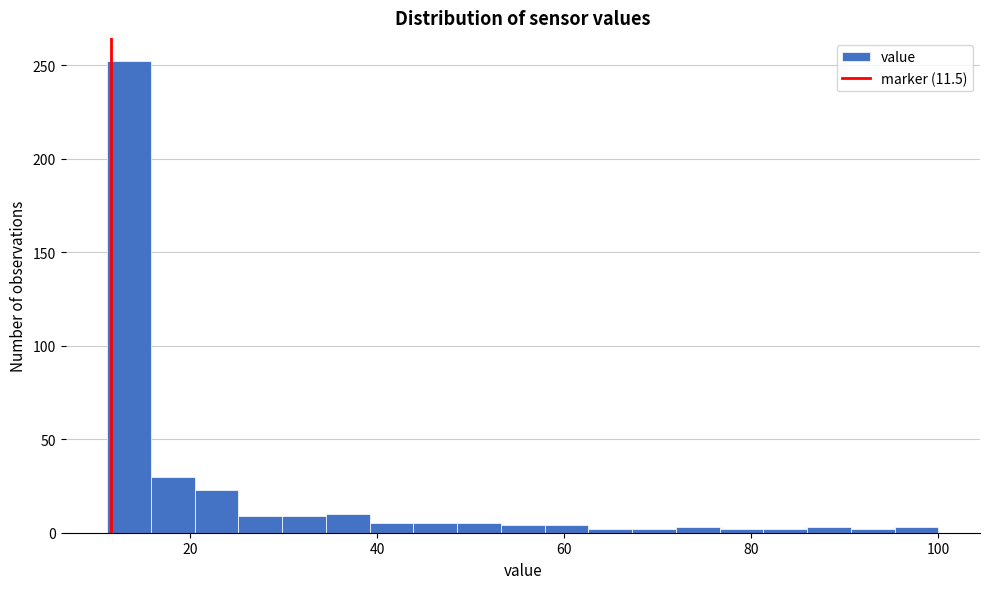

Around what value on the x-axis is the tallest bar? Give the approximate position of its centre, as read against the axis.

14